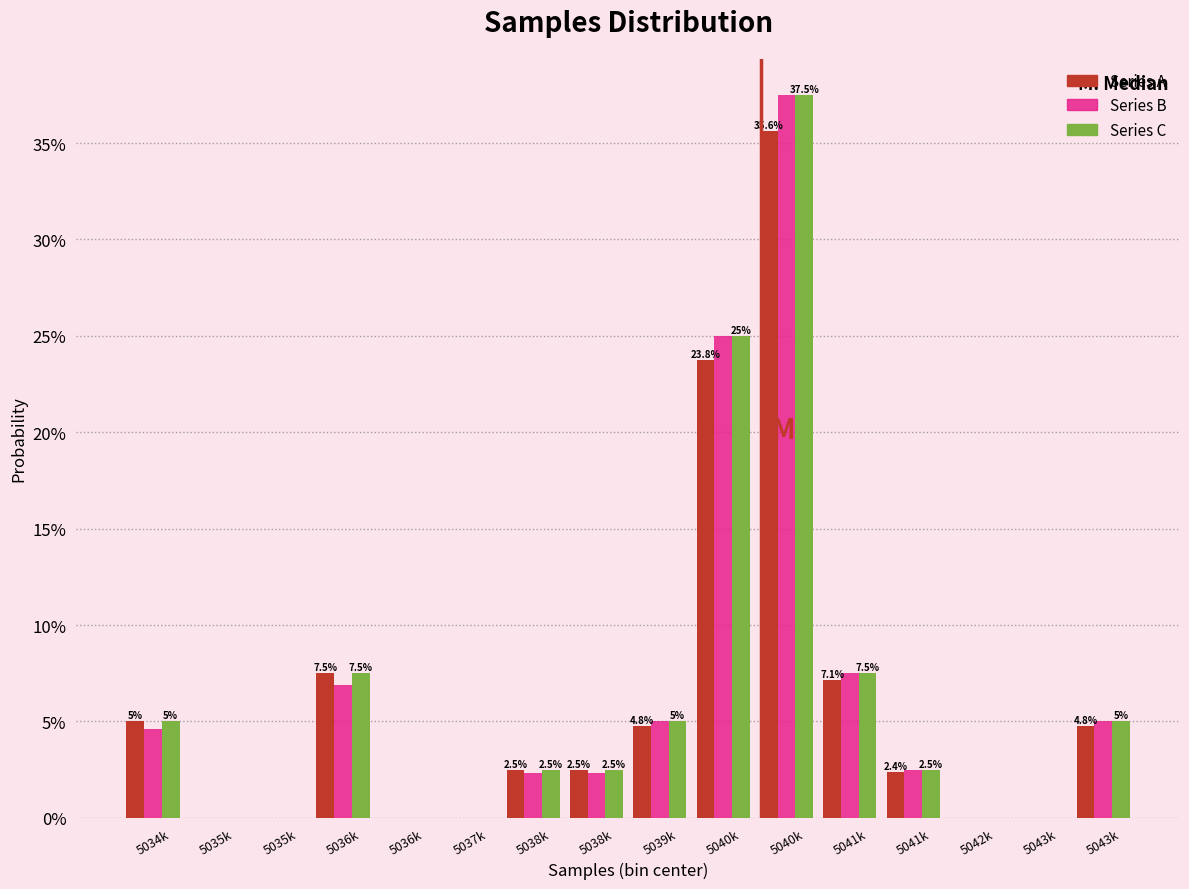

Does the chart contain stacked bars?

No